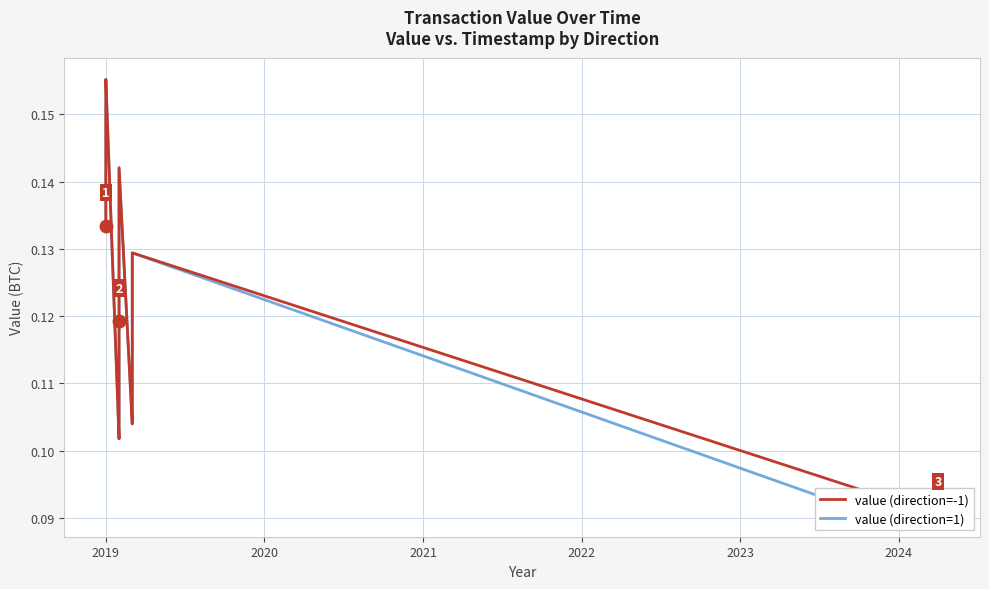

What are all the series names shown in the legend?

value (direction=-1), value (direction=1)